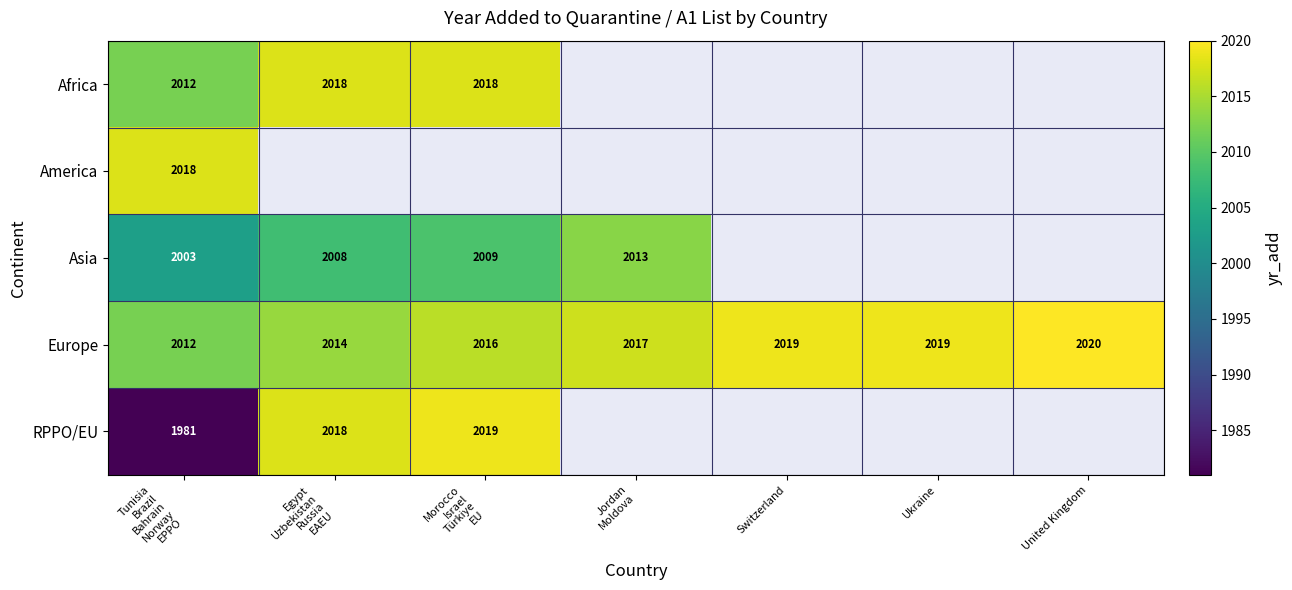

How many Europe values are between 2014 and 2019?

5